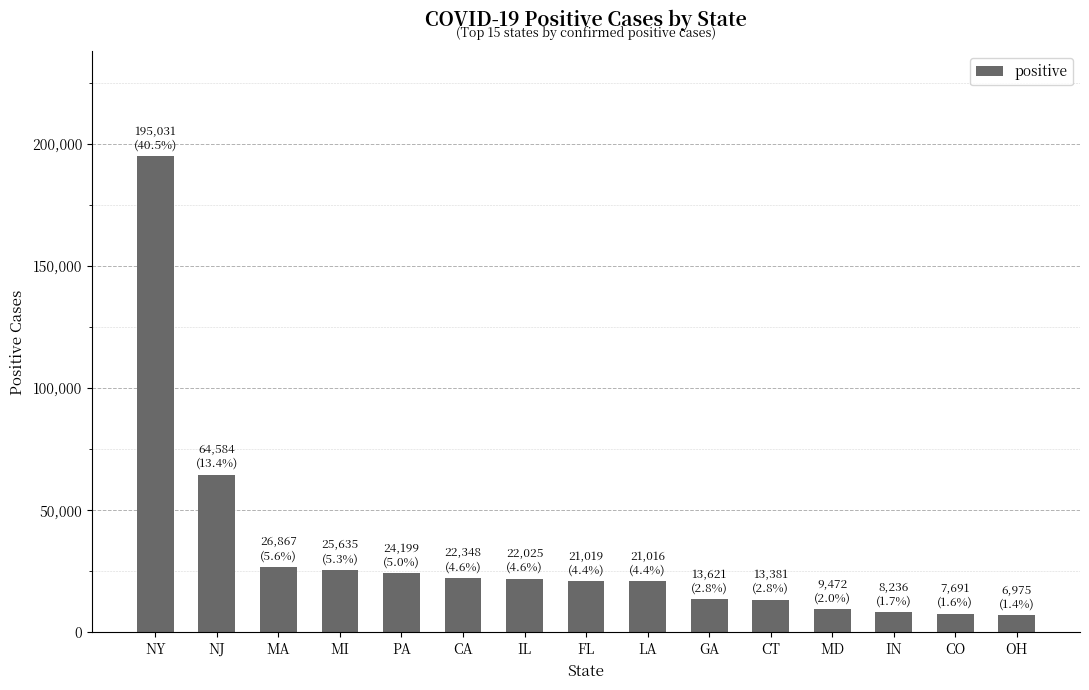

What is the sum of the values at FL and MI?

46654